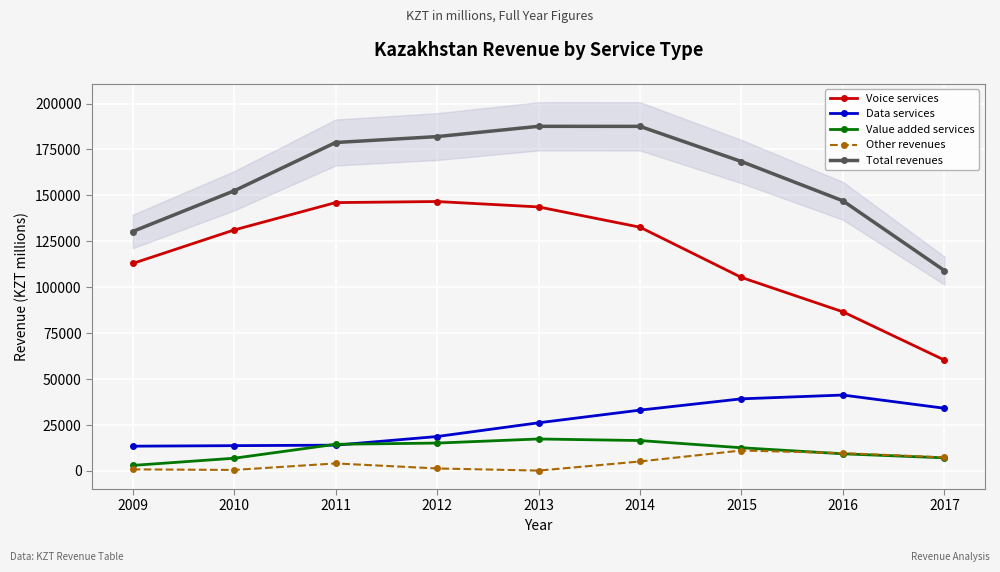

What is the difference between the maximum and minimum values in the Total revenues series?

78524.3